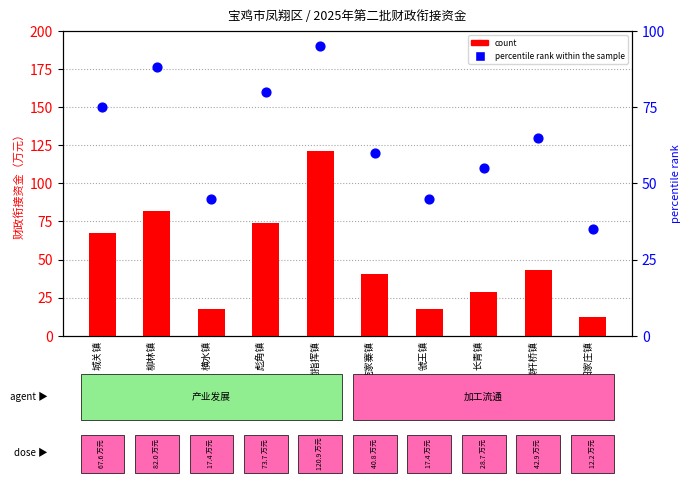

At which category is the sum across all series the highest?

南指挥镇